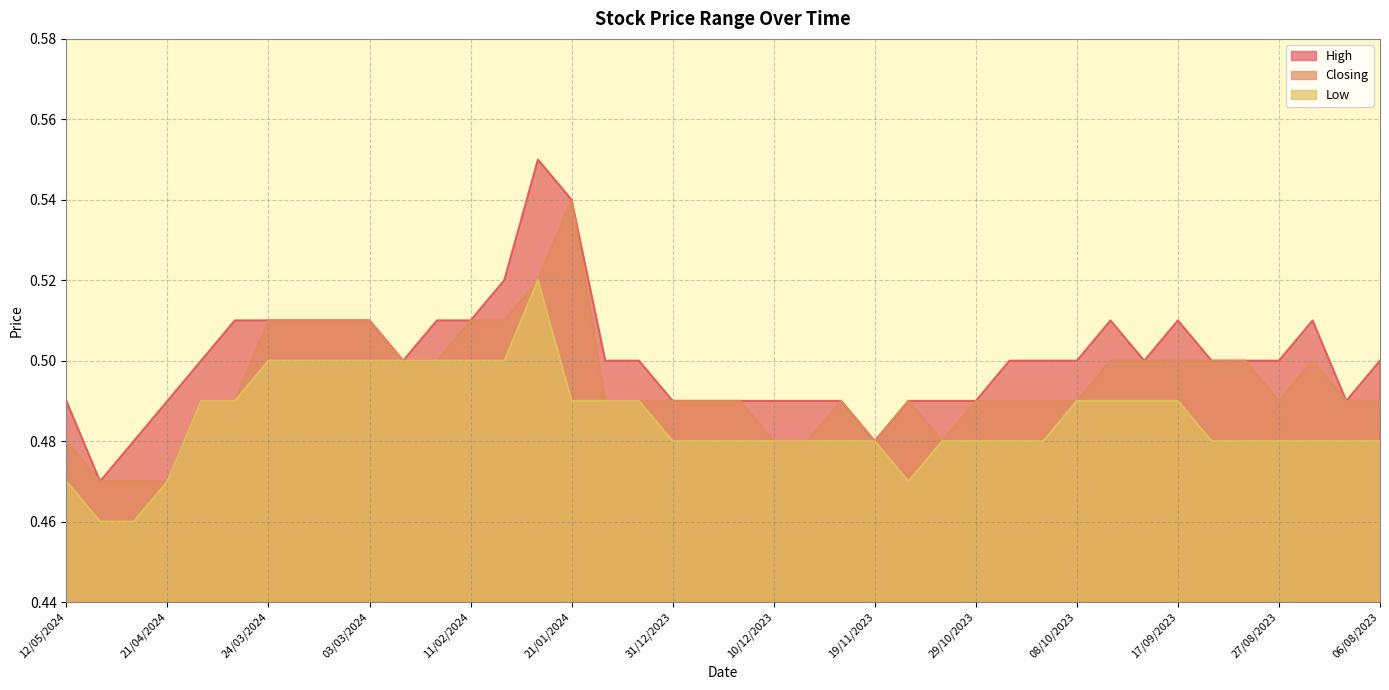

True or false: Closing has more than 2 interior local peaks.

True